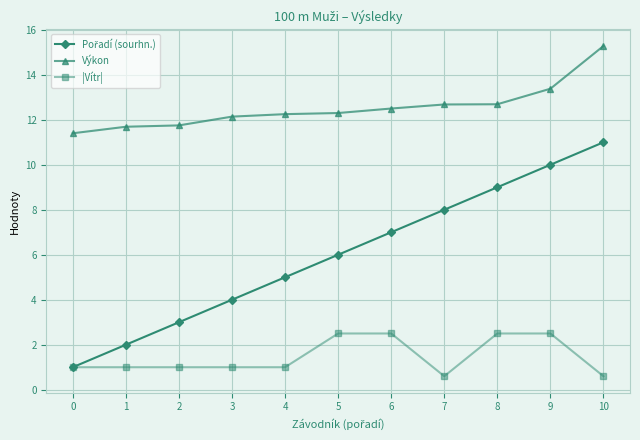

The value of Výkon at 4 is 19.4. True or false?

False